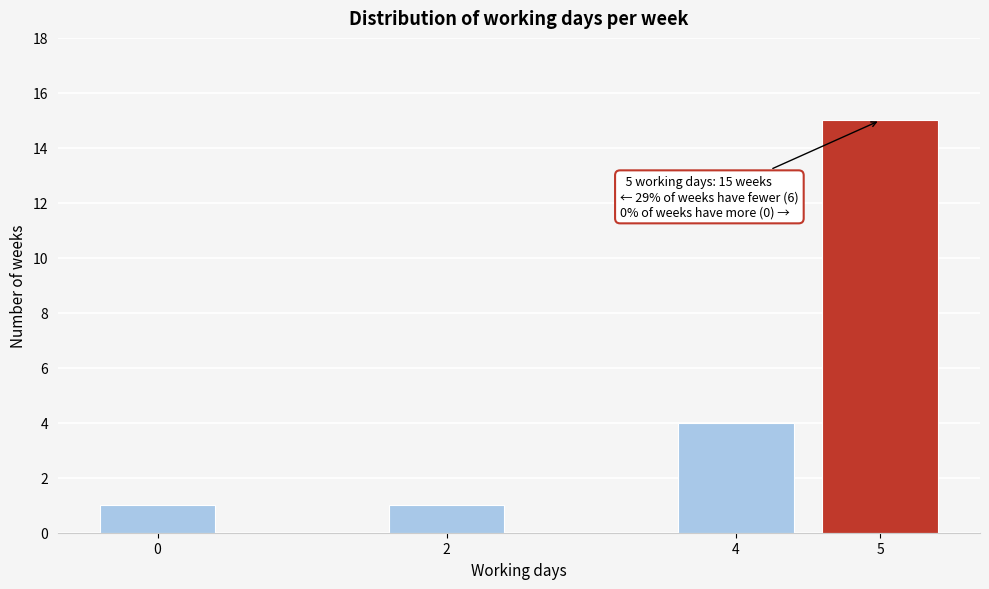

Reading right to left, transcribe all the data shown in this chart.

5=15	4=4	2=1	0=1